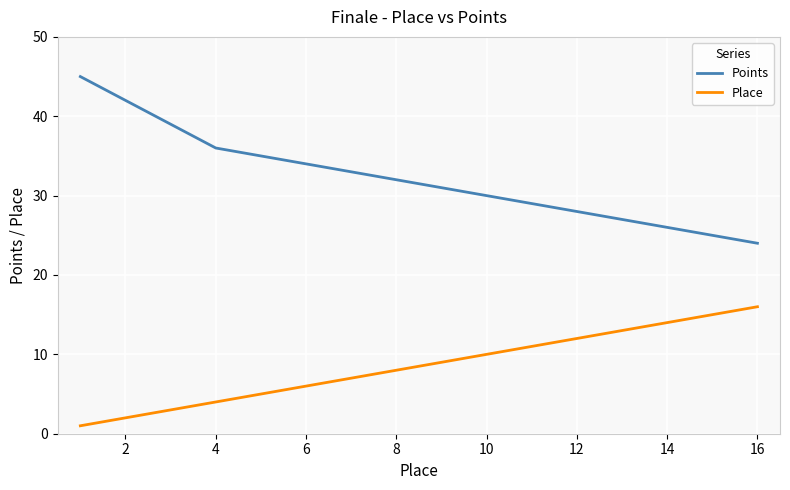

List the series in order of their peak value, lowest first.

Place, Points